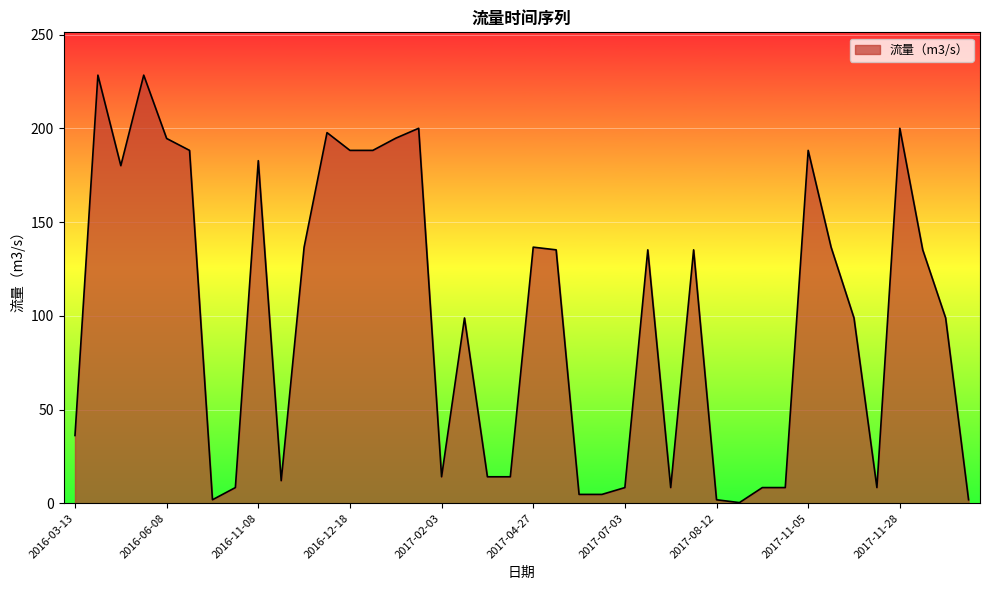

True or false: the data has more than 0 interior local peaks.

True